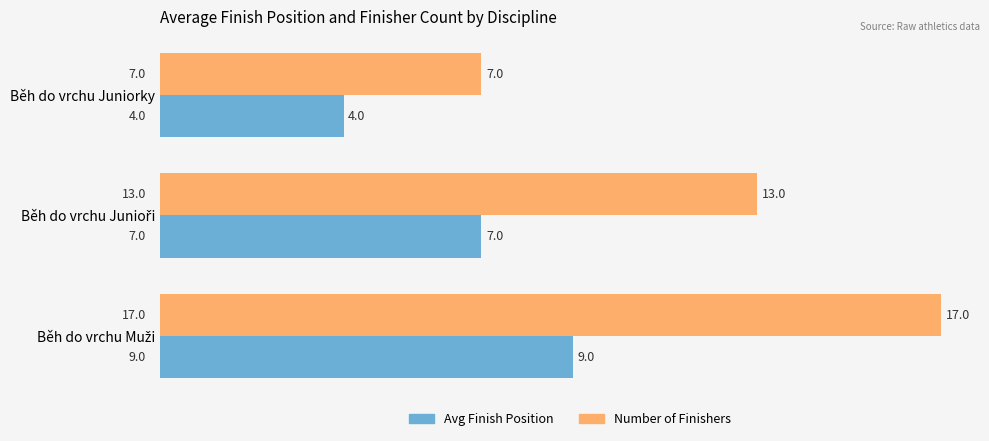

What is the average value of the Avg Finish Position series?

7